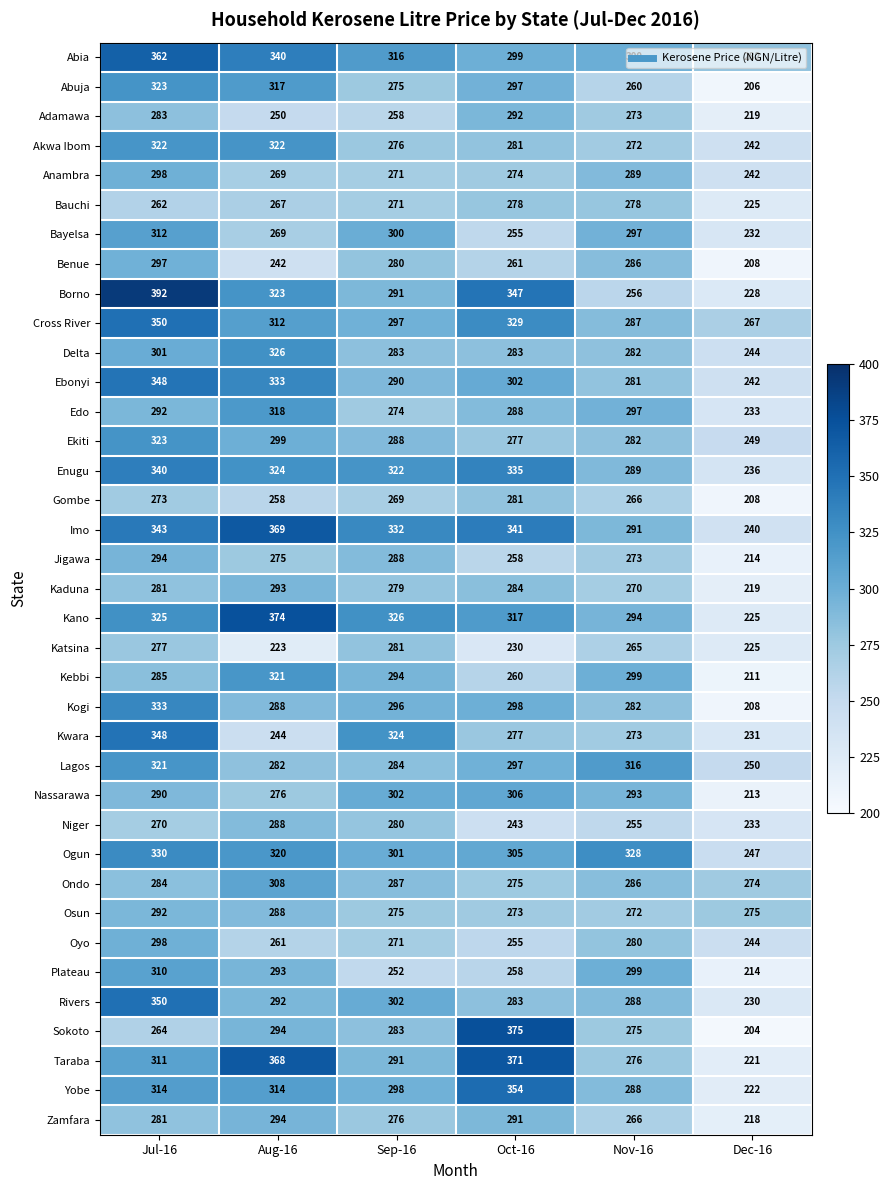

What is the lowest value of the Katsina series?

223